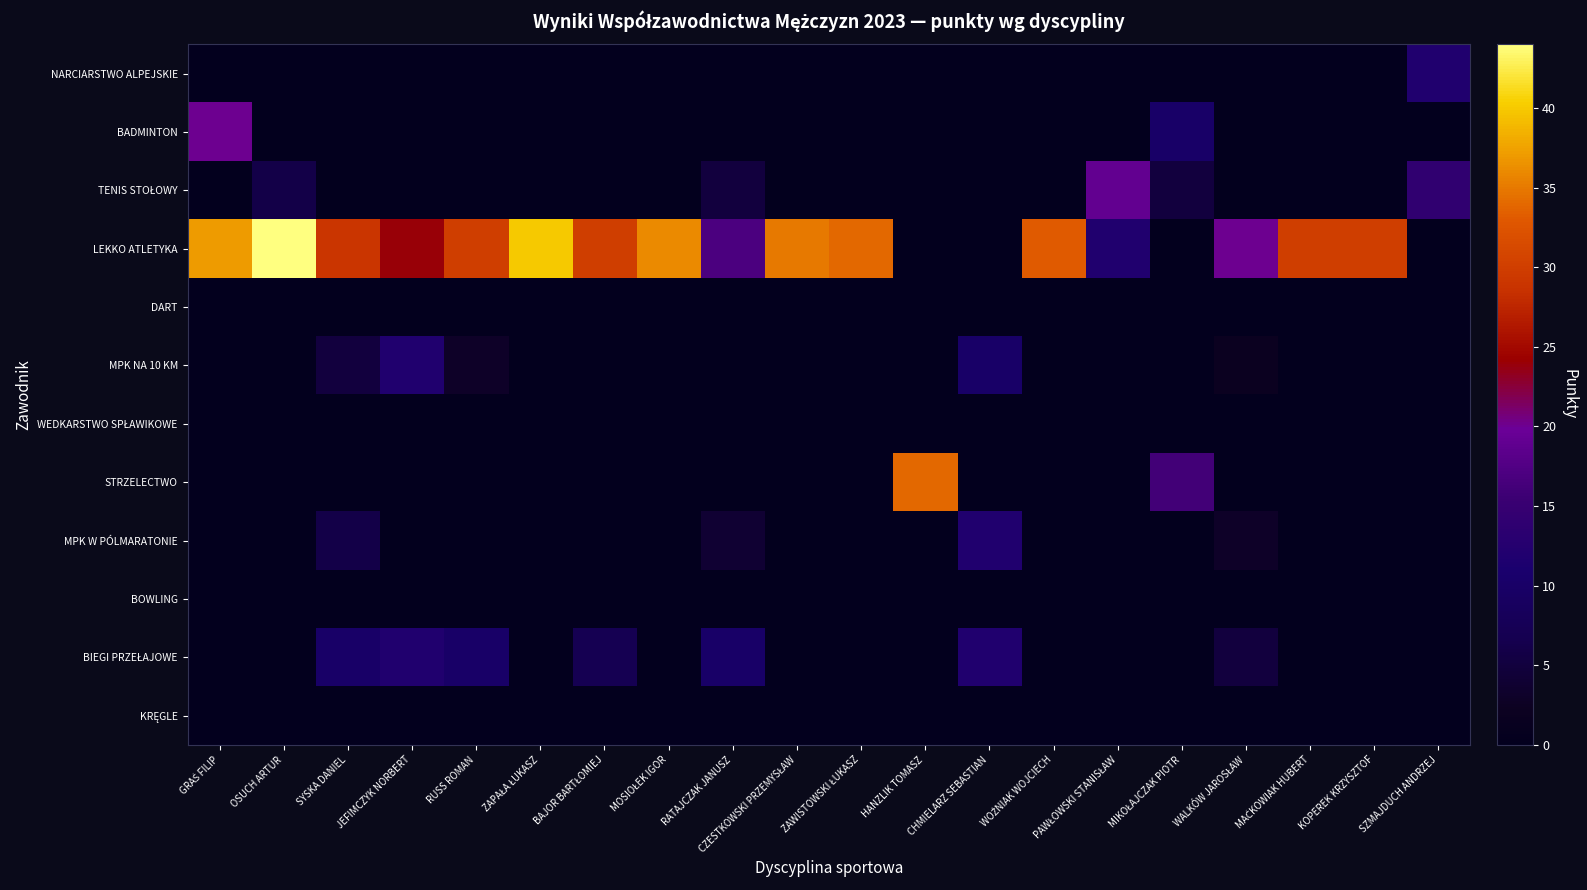

What is the difference between the highest and lowest values at ZAPAŁA ŁUKASZ?

40